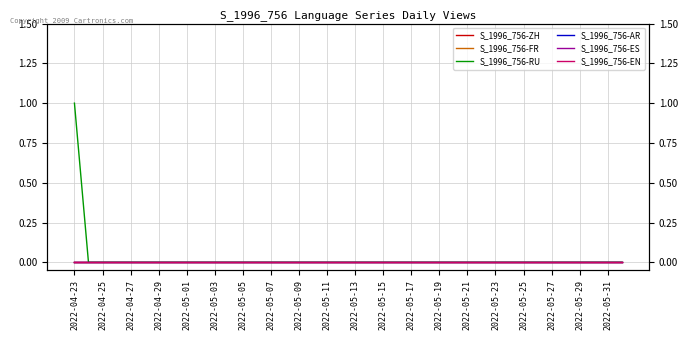

Count the number of data series in this chart.

6